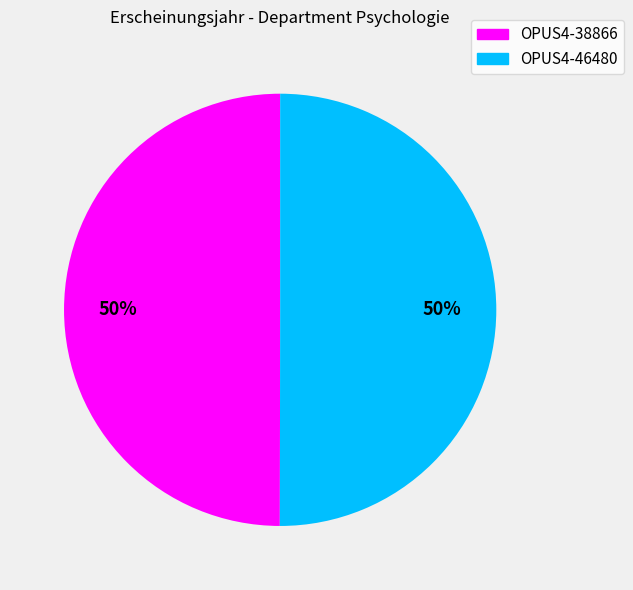

Approximately how many times larger is the value at OPUS4-46480 compared to OPUS4-38866?

1.0